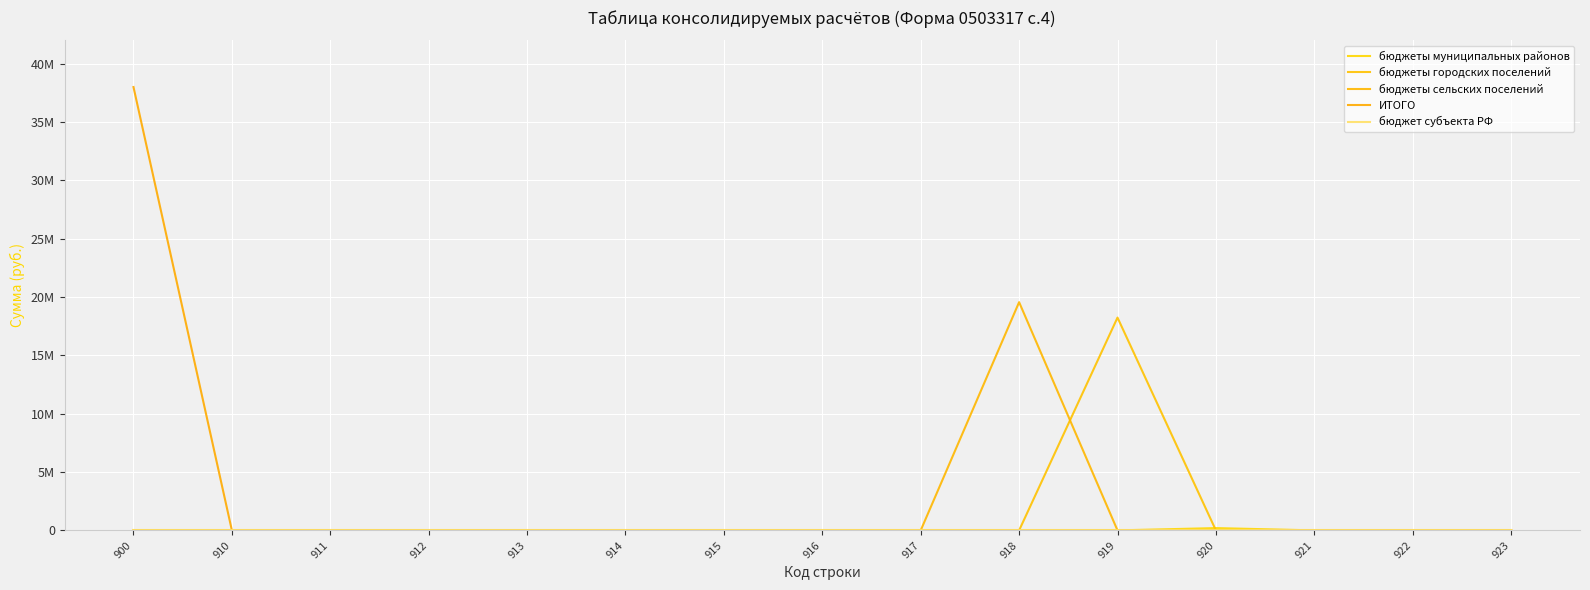

Does the chart have visible grid lines?

Yes